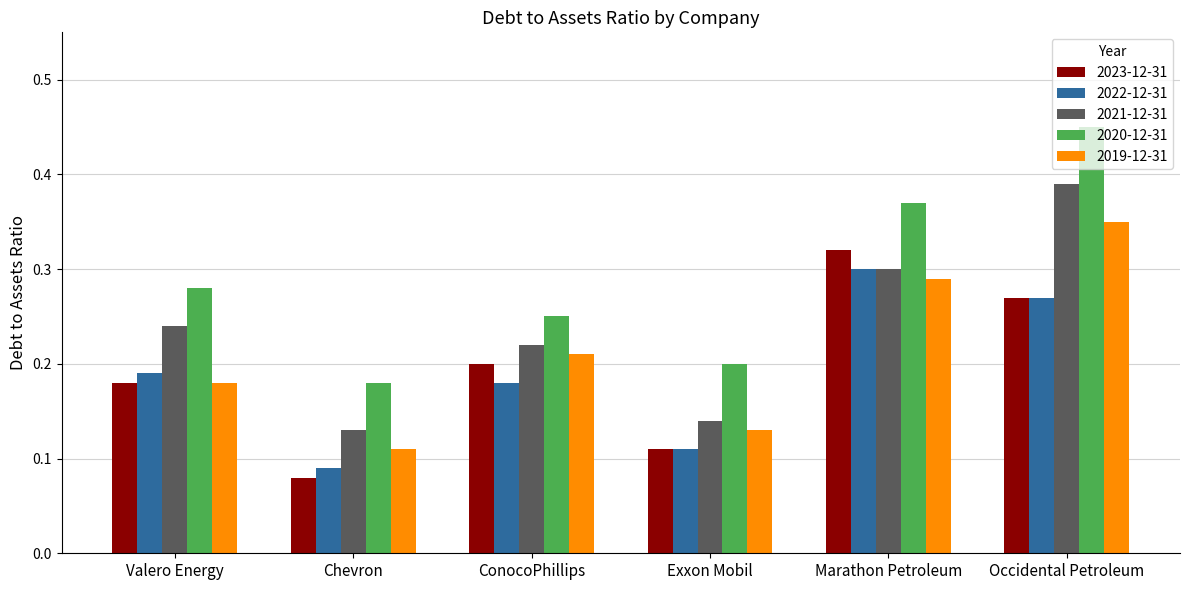

What is the label of the 2nd bar from the left?

Chevron